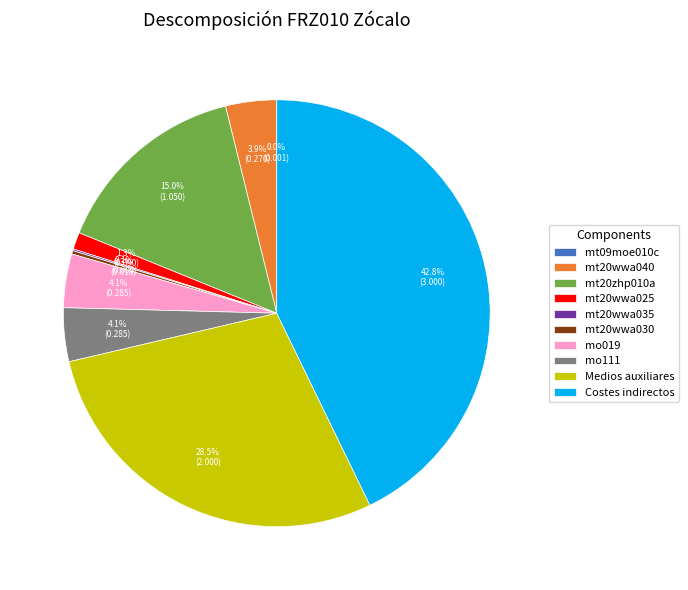

Which slice is the largest?

Costes indirectos